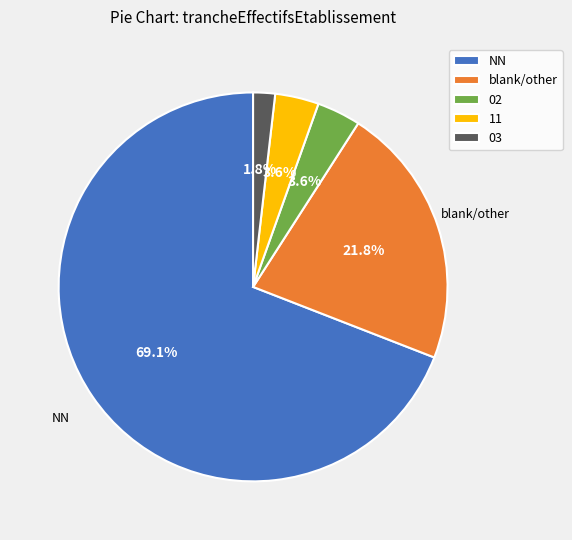

How many slices are in this pie chart?

5